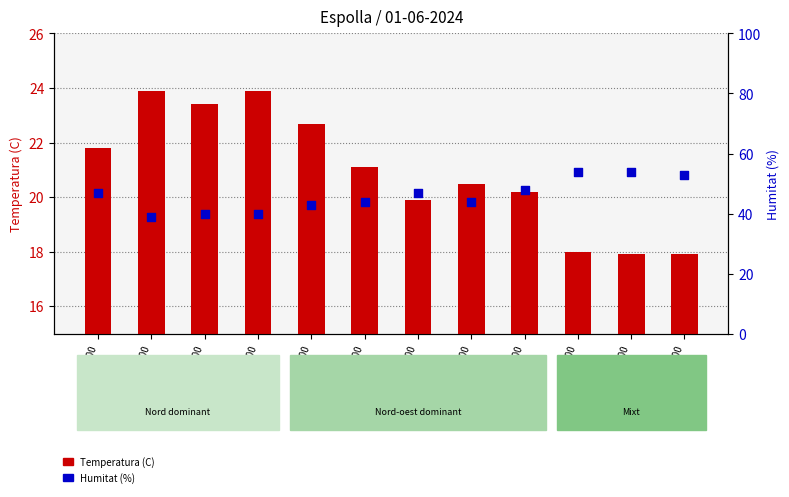

Which series has the widest spread of Y values?

Humitat (%)